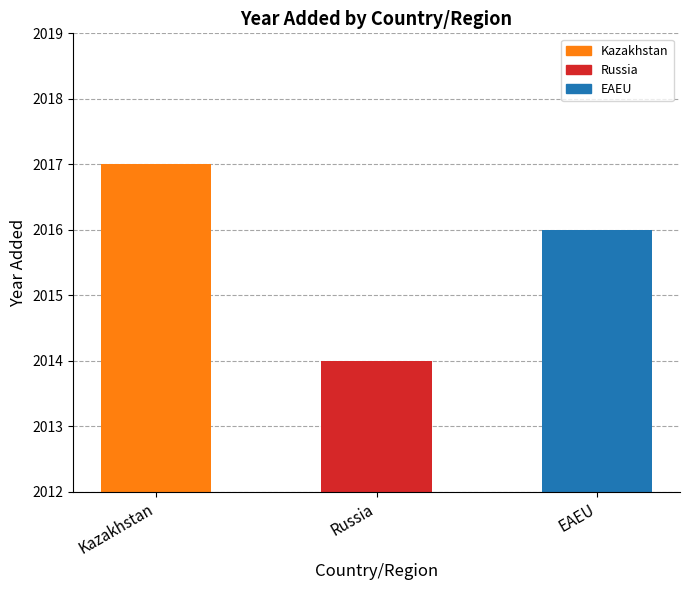

Rank the categories by value from lowest to highest.

Russia, EAEU, Kazakhstan